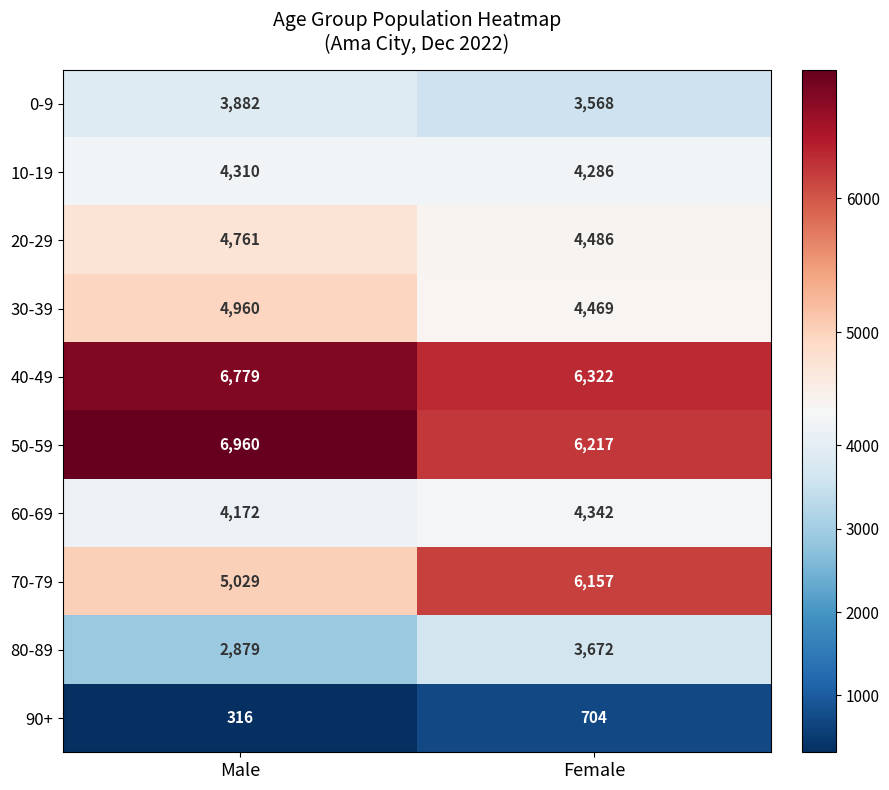

What is the approximate value of 20-29 at Male, to the nearest 10?

4760